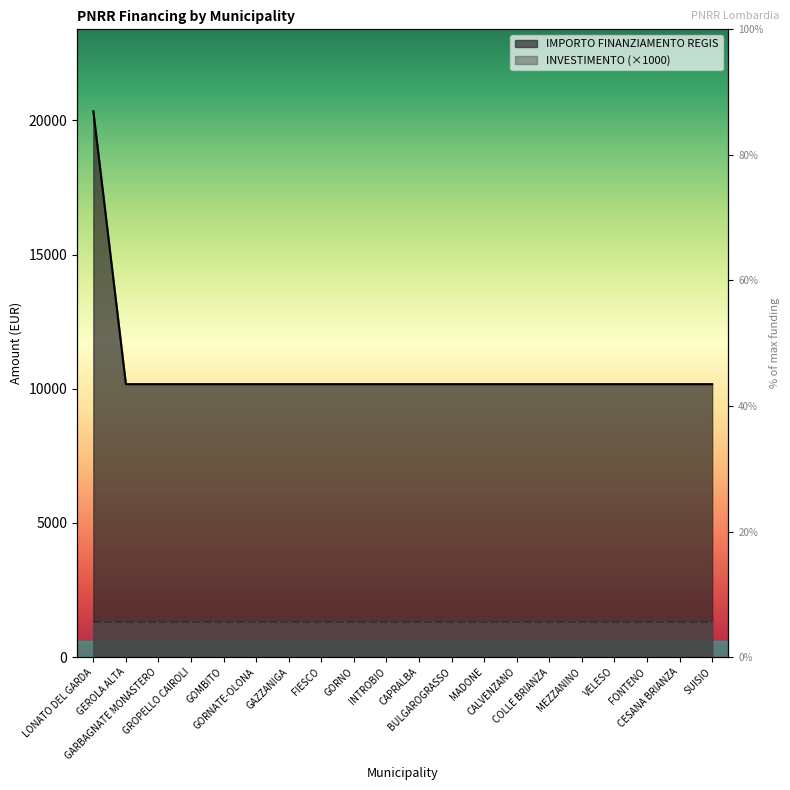

True or false: the data shows 2682 at GOMBITO.

False